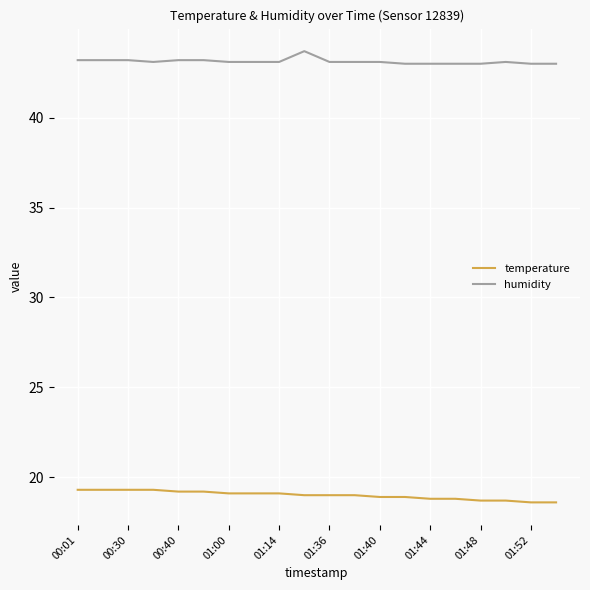

What is the smallest value displayed?

18.6